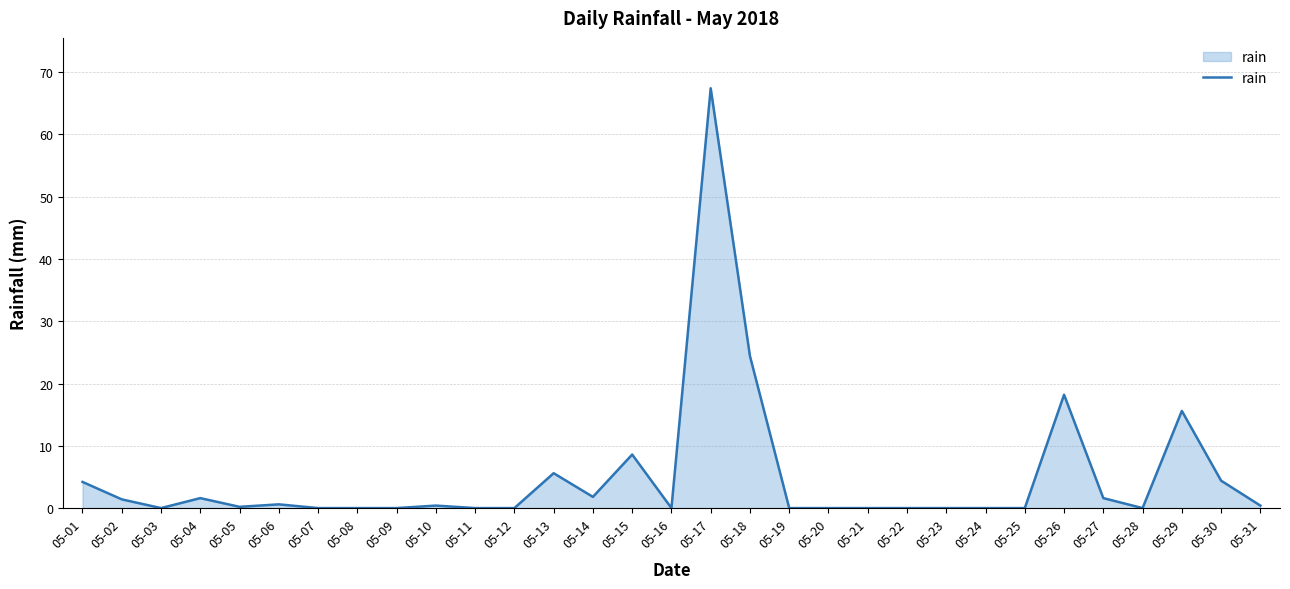

Is it true that the value at 05-07 is 0.0?

True